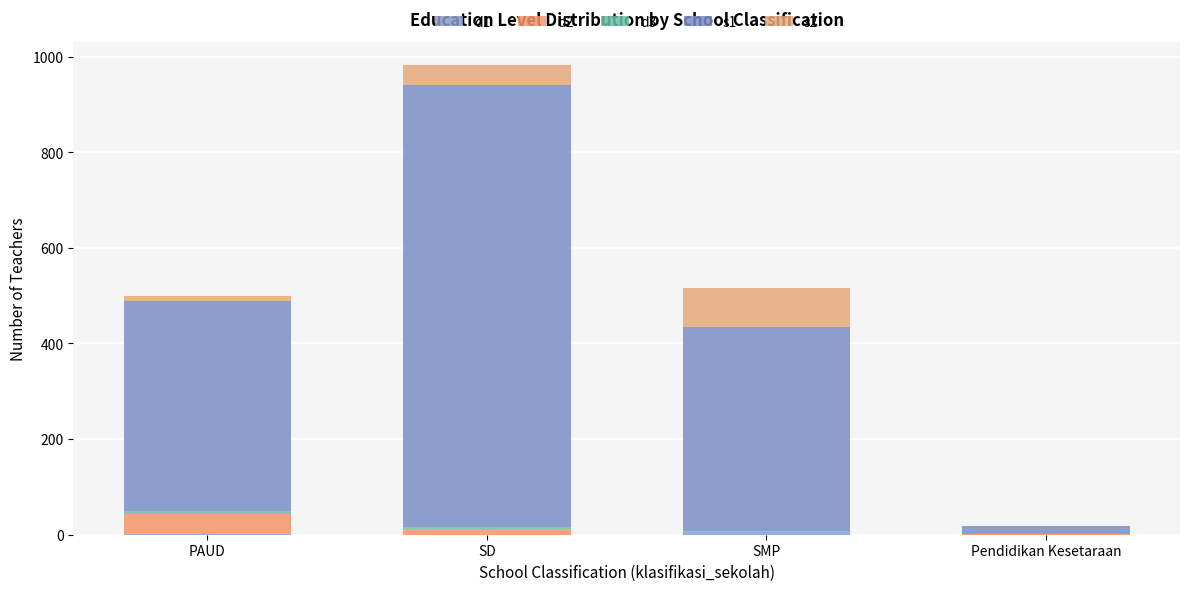

Are the bars grouped side by side (vs. stacked)?

No